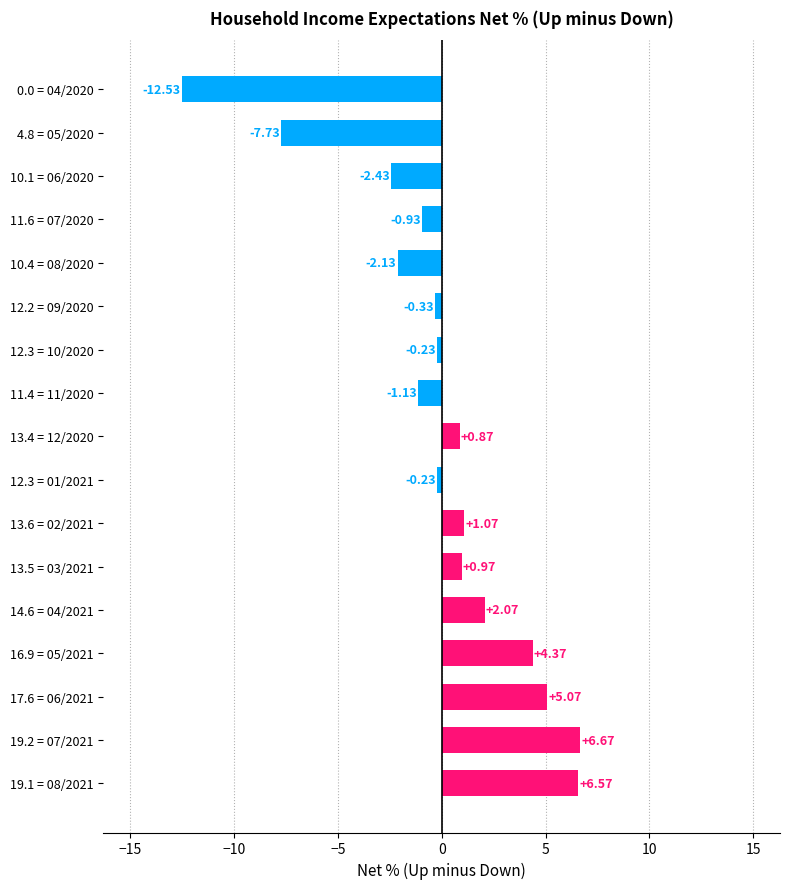

How many values are below zero?

9